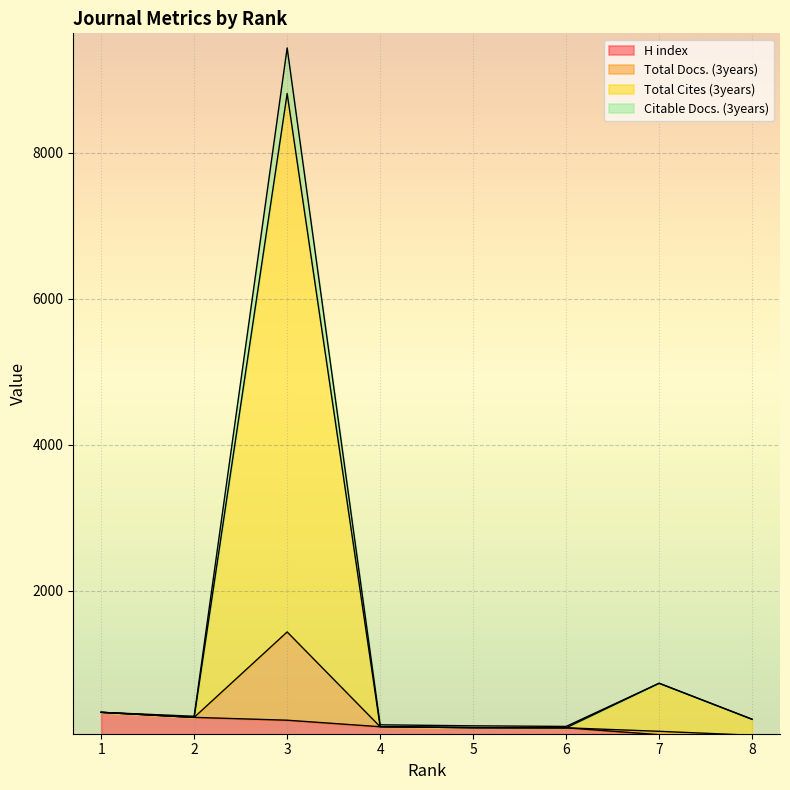

How many data points in Total Cites (3years) are above 265?

3